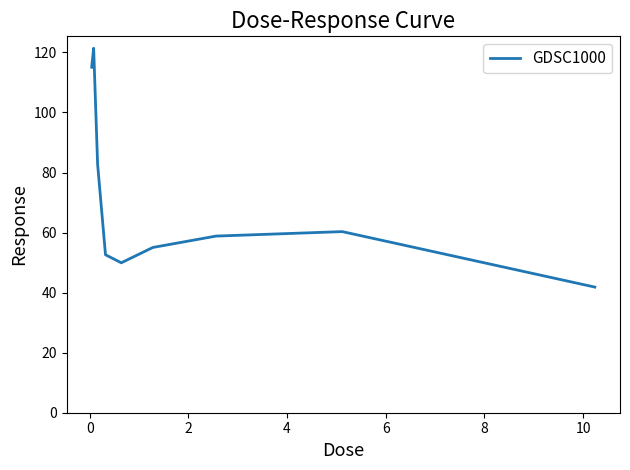

What is the sum of all values?

637.8